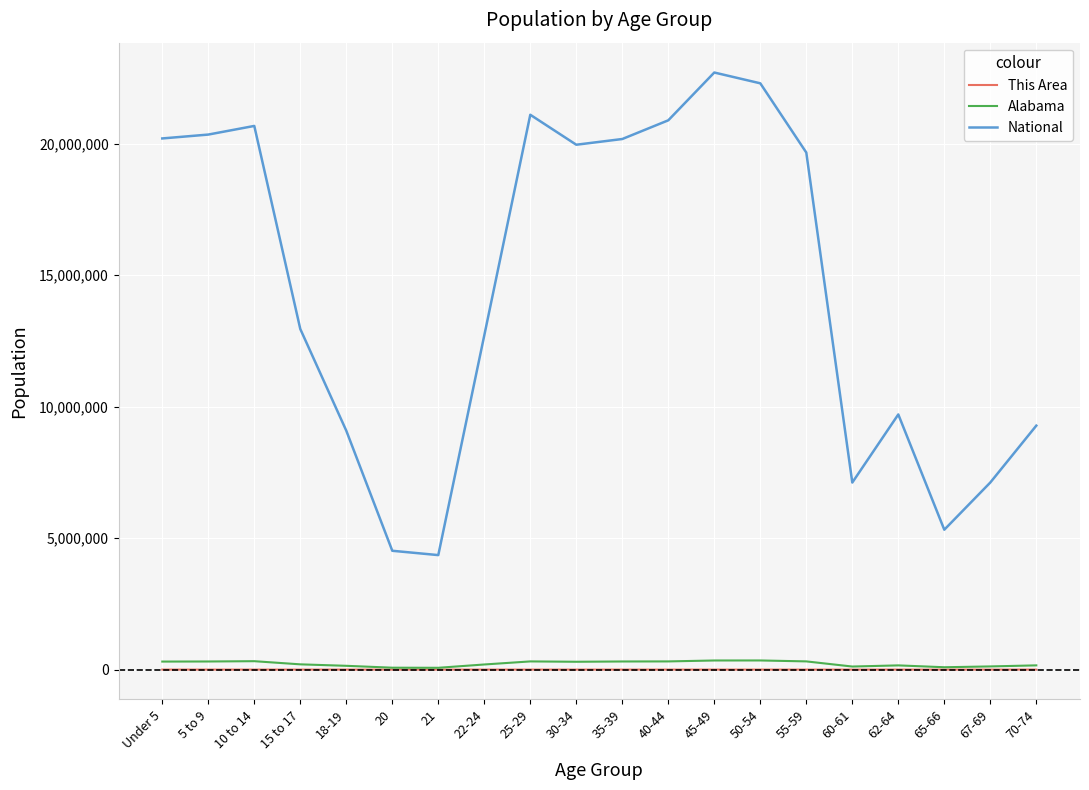

At which label is National closest to 13531442?

15 to 17